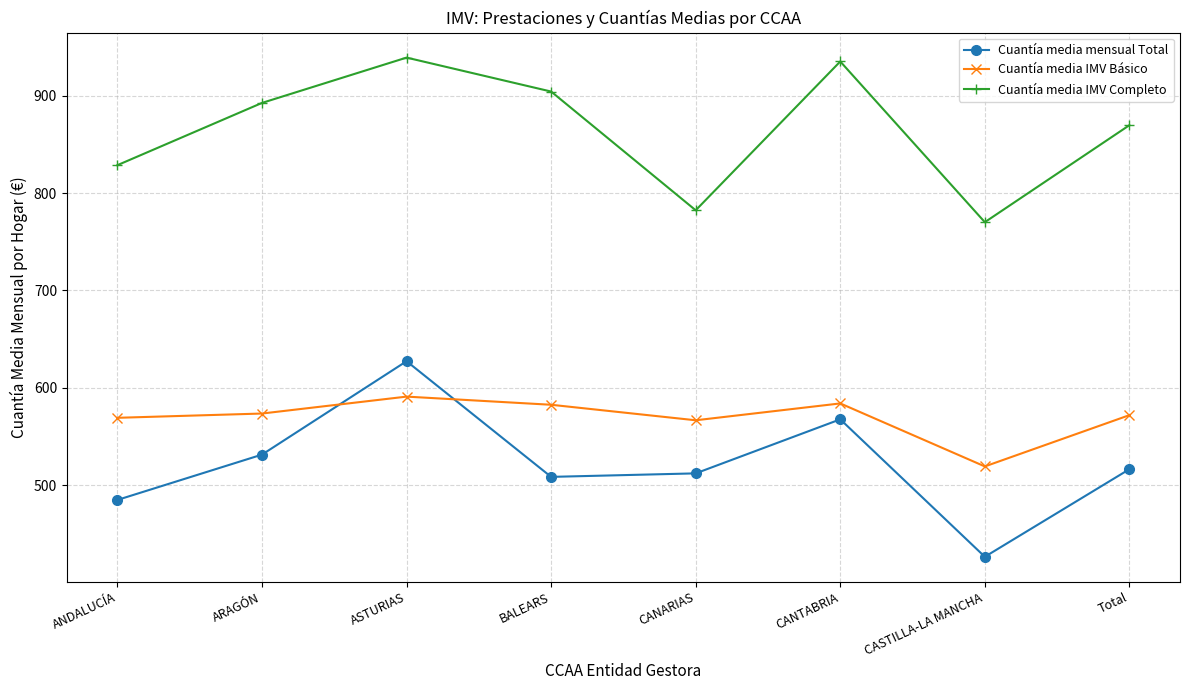

Does the chart display data point markers on the line(s)?

Yes